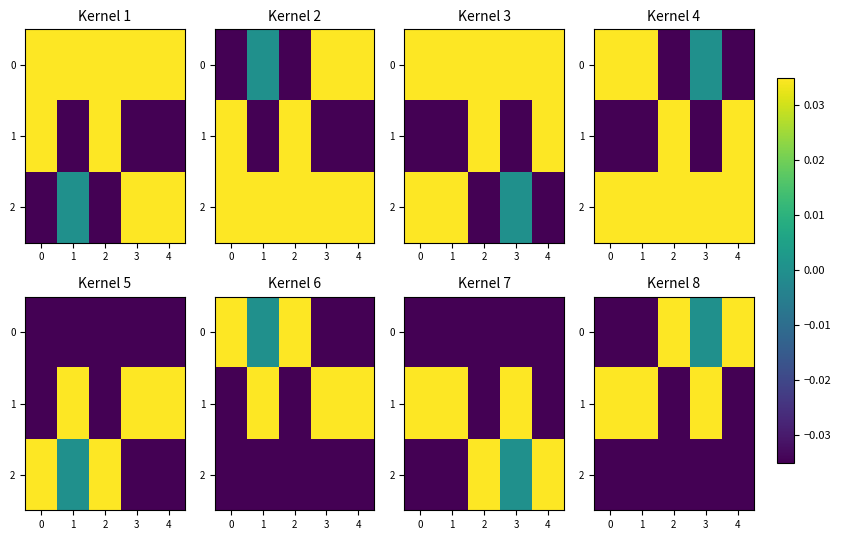

Rank the categories by row_1 value from lowest to highest.

2, 4, 3, 1, 0